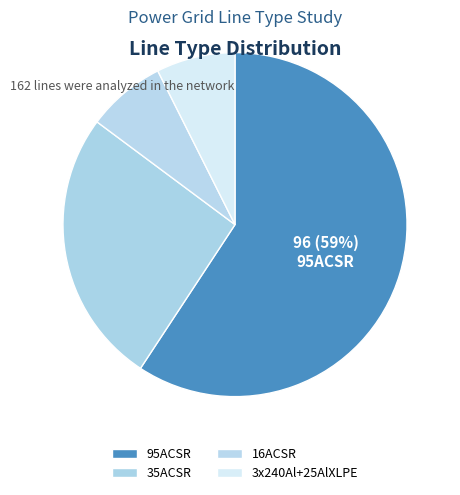

How many slices are in this pie chart?

4